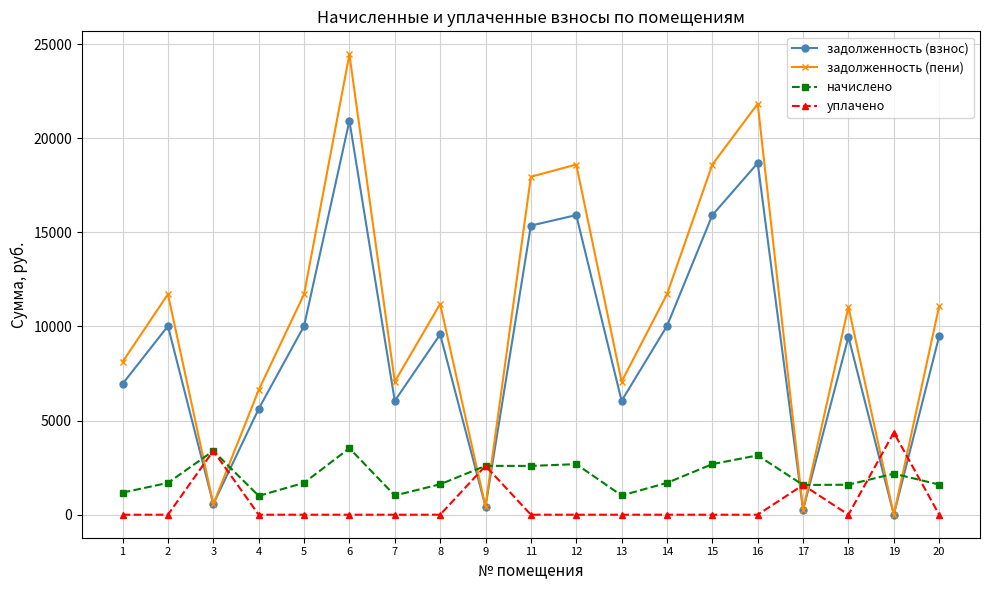

Does the chart have visible grid lines?

Yes